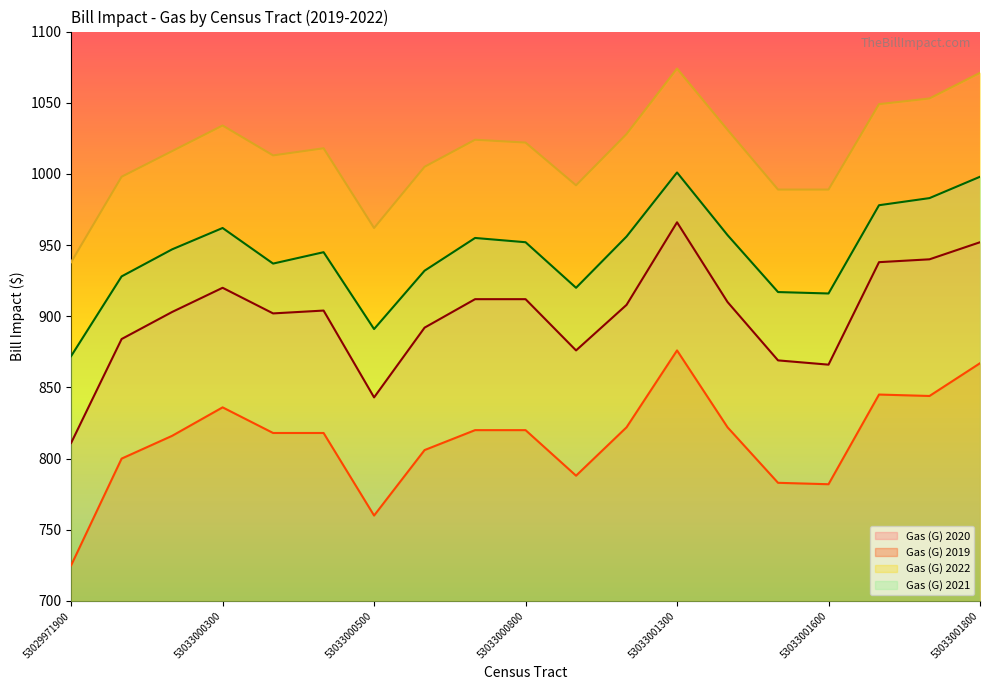

Is it true that Gas (G) 2021 equals 998 at 53033001800?

True